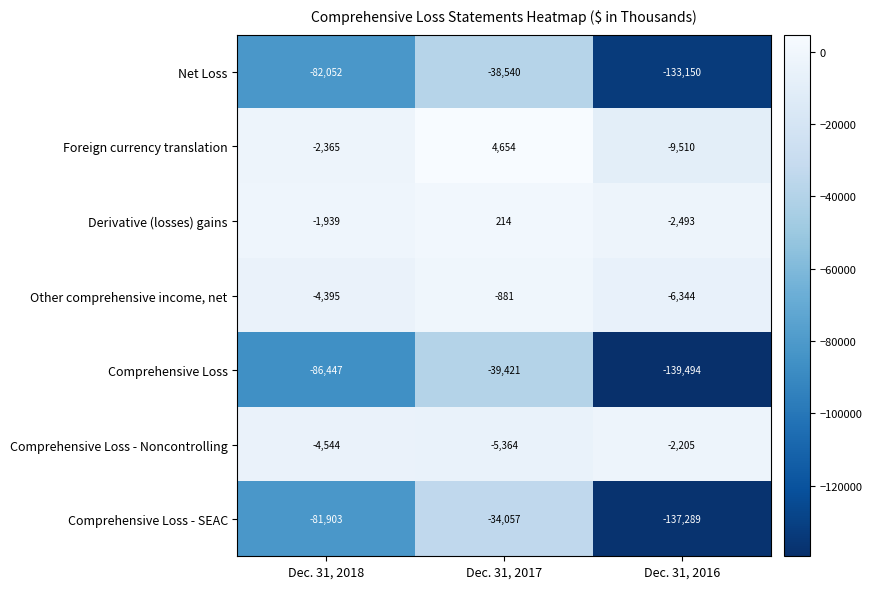

Reading right to left, transcribe all the data shown in this chart.

Net Loss: -133150	-38540	-82052
Foreign currency translation: -9510	4654	-2365
Derivative (losses) gains: -2493	214	-1939
Other comprehensive income, net: -6344	-881	-4395
Comprehensive Loss: -139494	-39421	-86447
Comprehensive Loss - Noncontrolling: -2205	-5364	-4544
Comprehensive Loss - SEAC: -137289	-34057	-81903